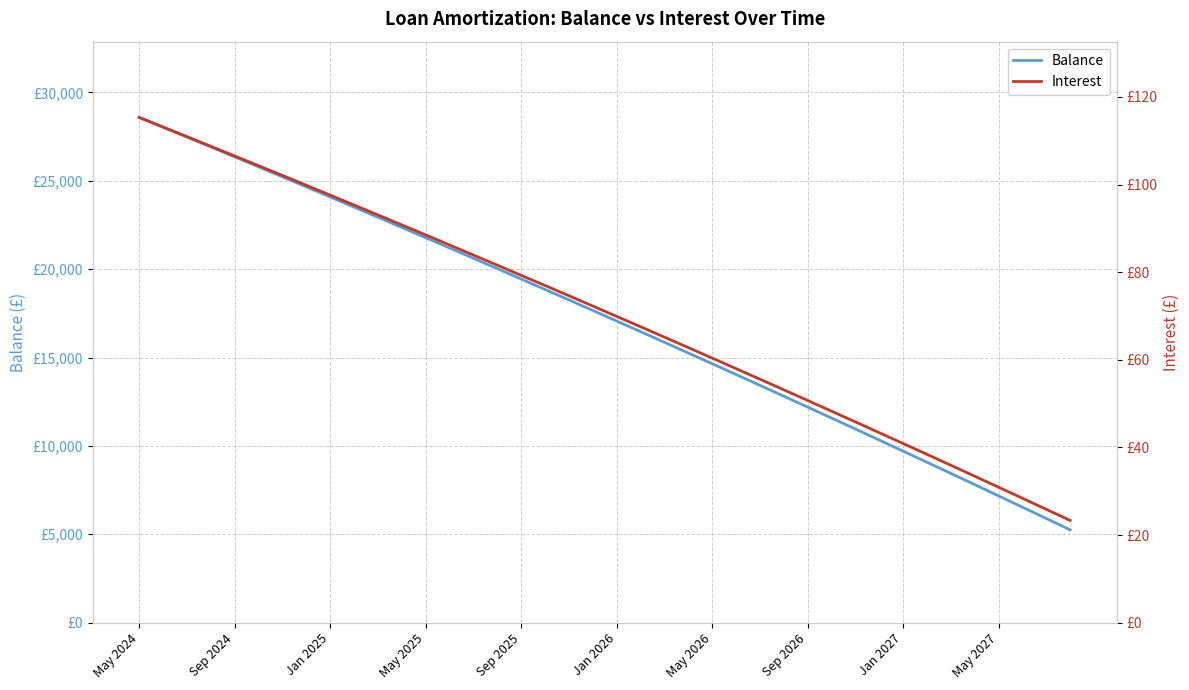

True or false: Balance has more than 1 interior local peaks.

False